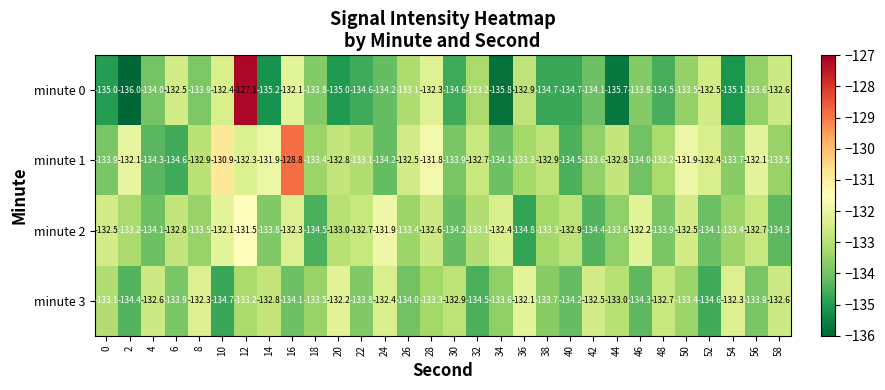

What is the difference between the maximum and second lowest values in the minute 0 series?

8.7